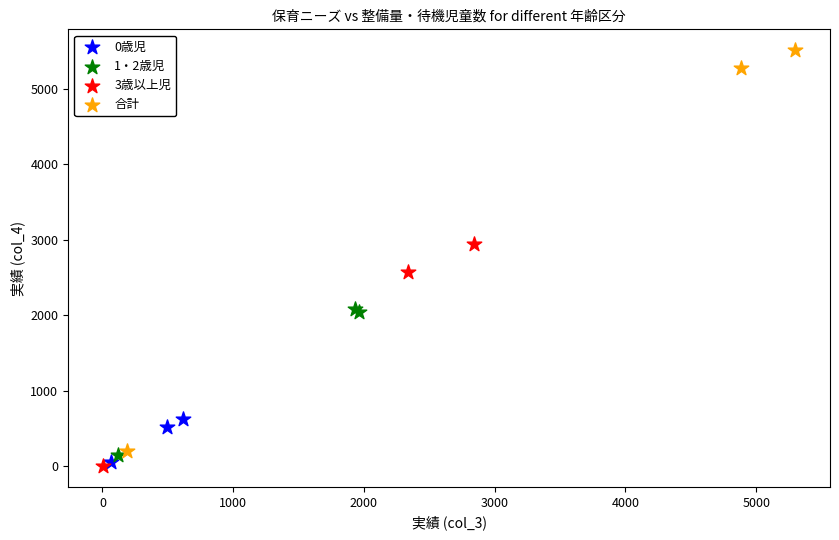

Which series contains the highest Y value?

合計